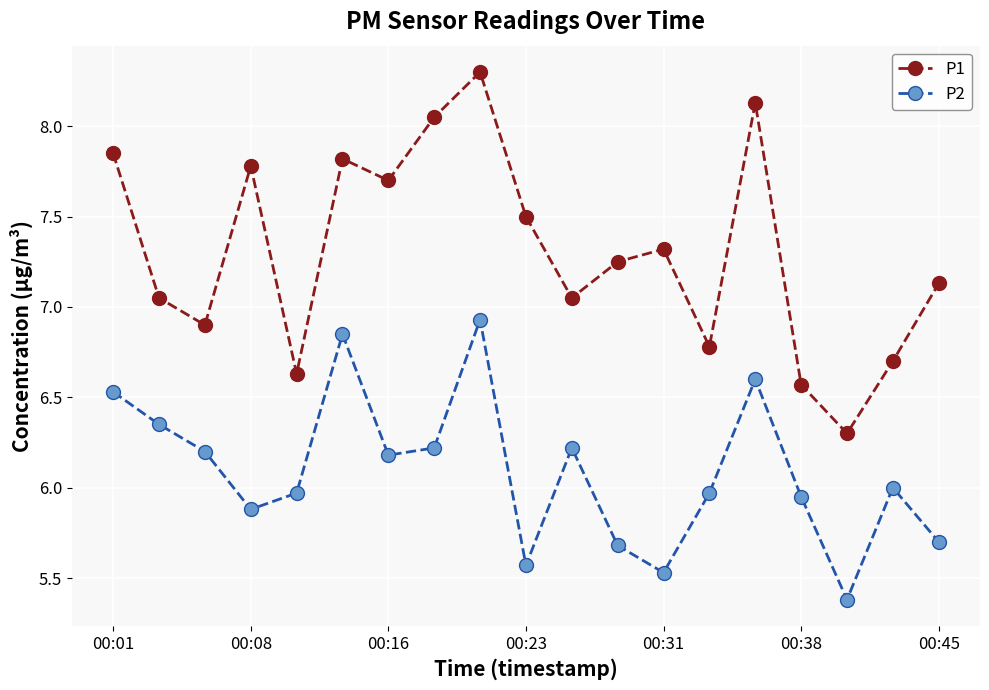

True or false: P2 has more than 2 interior local peaks.

True